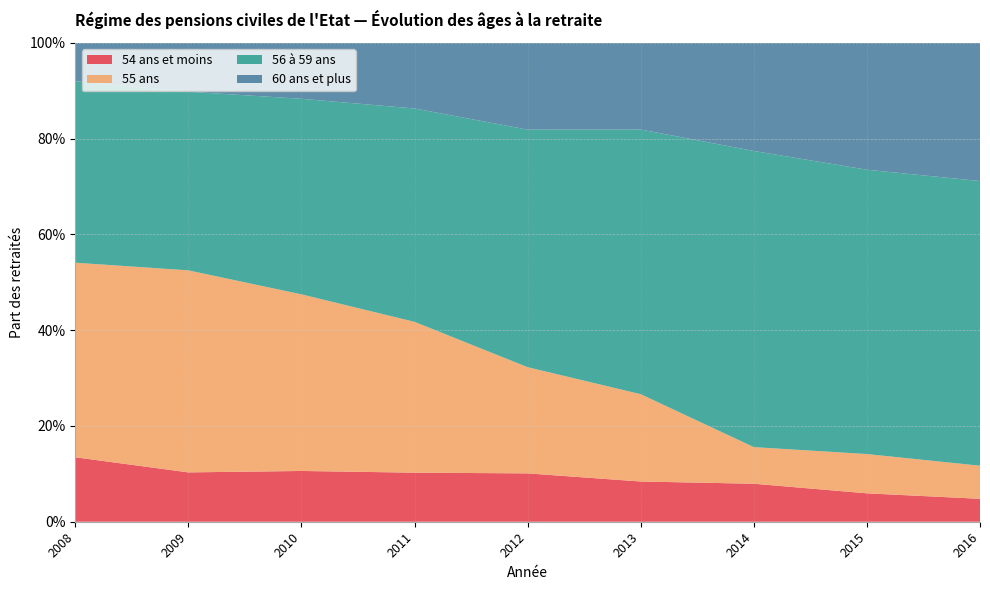

Reading right to left, list all the values displayed in this chart.

54 ans et moins: 2016=0.0	2015=0.1	2014=0.1	2013=0.1	2012=0.1	2011=0.1	2010=0.1	2009=0.1	2008=0.1
55 ans: 2016=0.1	2015=0.1	2014=0.1	2013=0.2	2012=0.2	2011=0.3	2010=0.4	2009=0.4	2008=0.4
56 à 59 ans: 2016=0.6	2015=0.6	2014=0.6	2013=0.6	2012=0.5	2011=0.4	2010=0.4	2009=0.4	2008=0.4
60 ans et plus: 2016=0.3	2015=0.3	2014=0.2	2013=0.2	2012=0.2	2011=0.1	2010=0.1	2009=0.1	2008=0.1